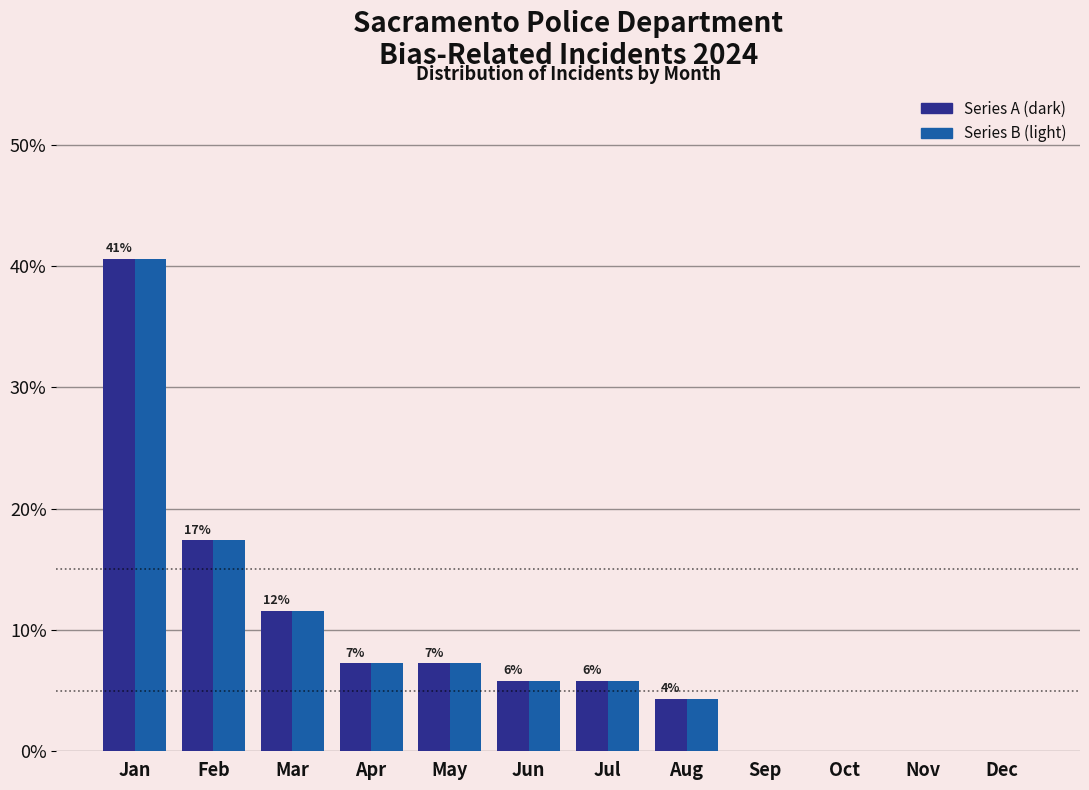

What is the greatest value displayed?

40.6